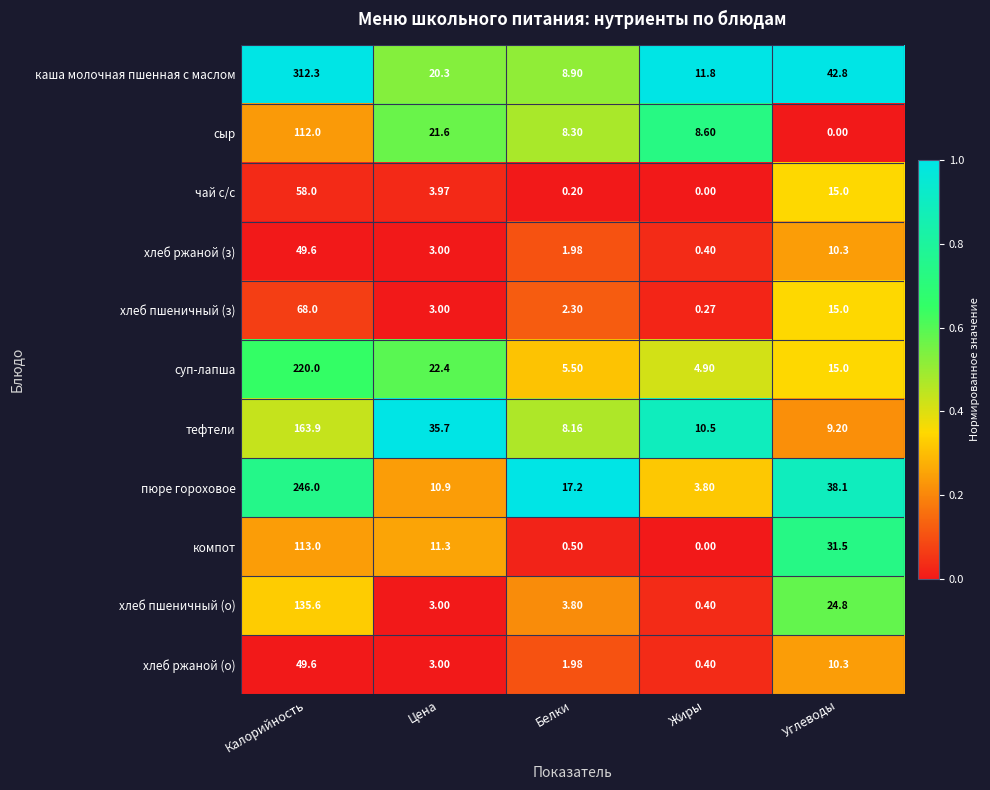

List the labels in order of компот value, smallest first.

Жиры, Белки, Цена, Углеводы, Калорийность